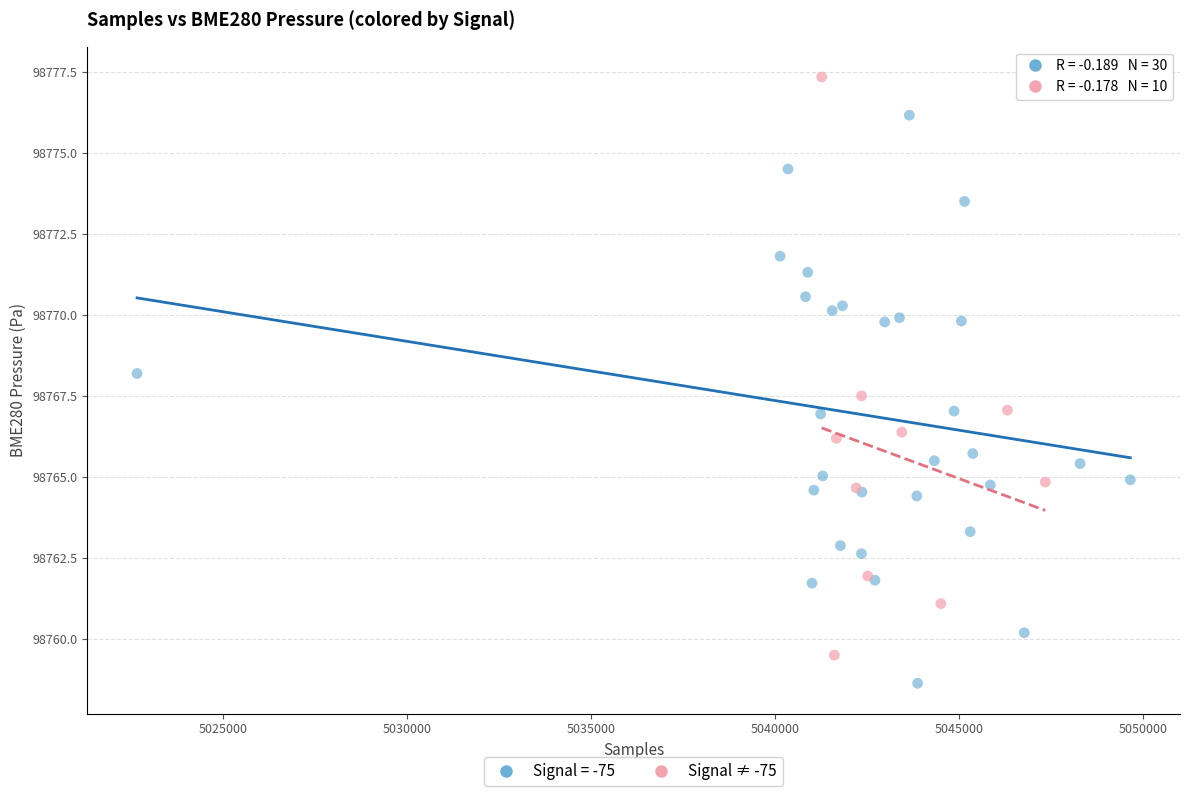

Which series contains the highest Y value?

Signal ≠ -75